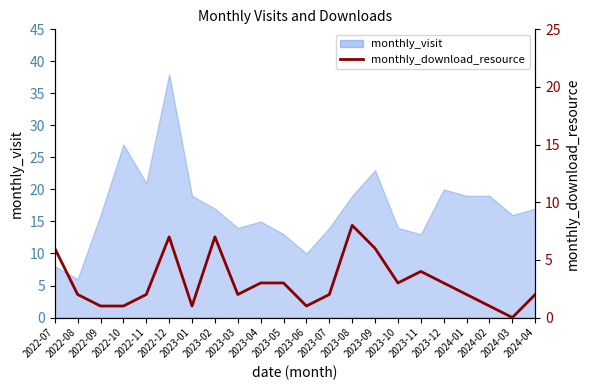

What is the label of the 5th point from the left?

2022-11